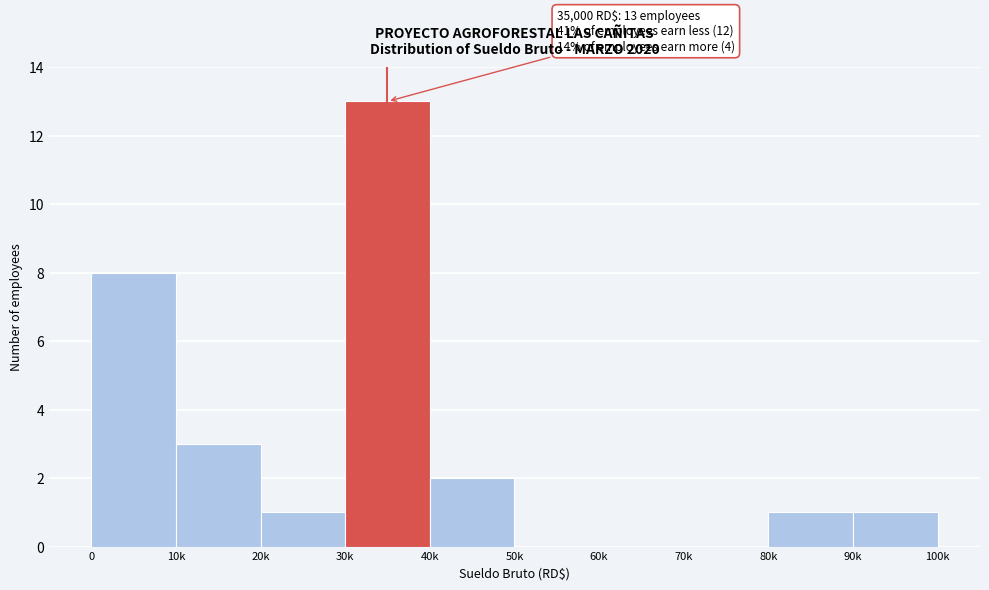

Reading right to left, what are all the values shown in this chart?

90k=1	80k=1	70k=0	60k=0	50k=0	40k=2	30k=13	20k=1	10k=3	0=8